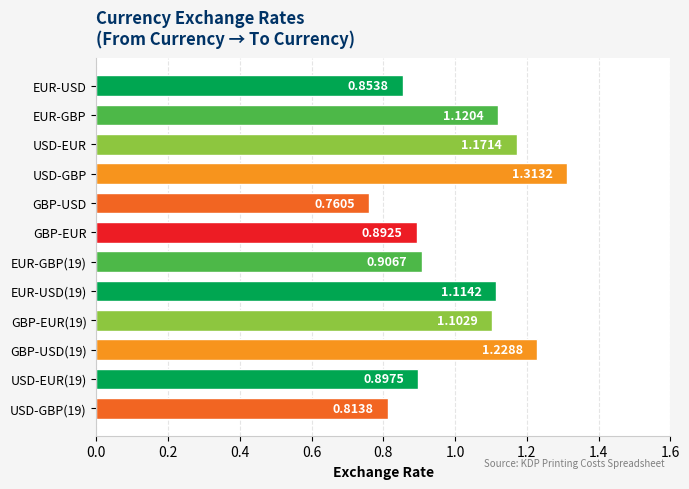

What is the change in value from GBP-USD(19) to USD-GBP(19)?

-0.4